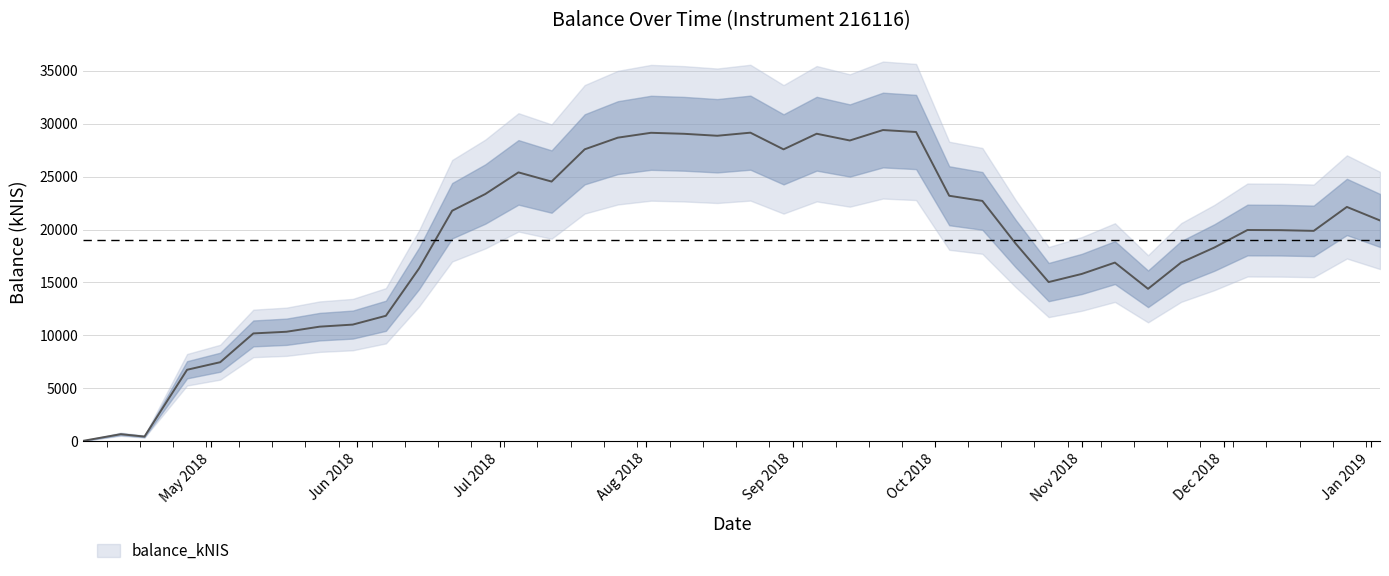

How many categories are shown in the chart?

40